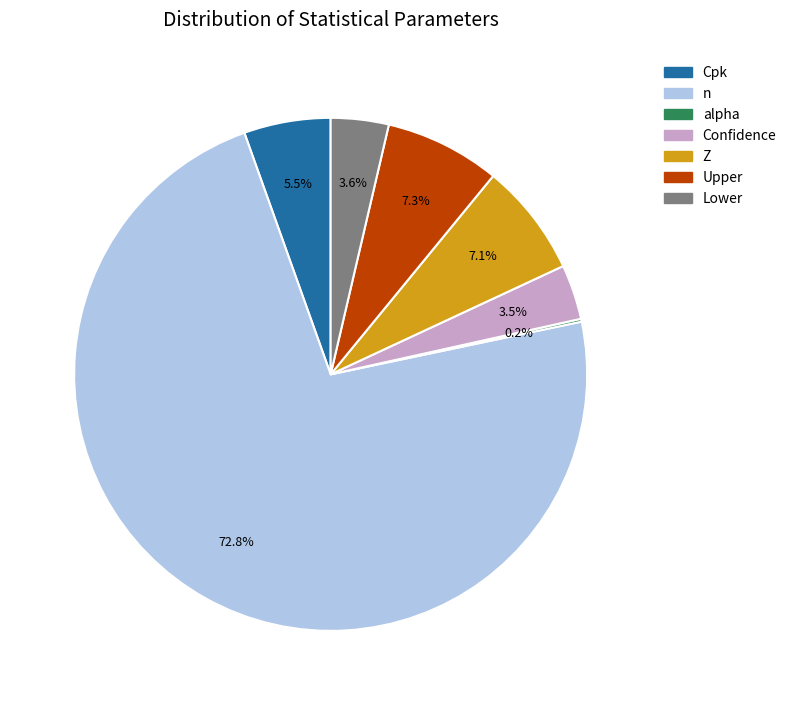

True or false: Upper accounts for 1% of the total.

False